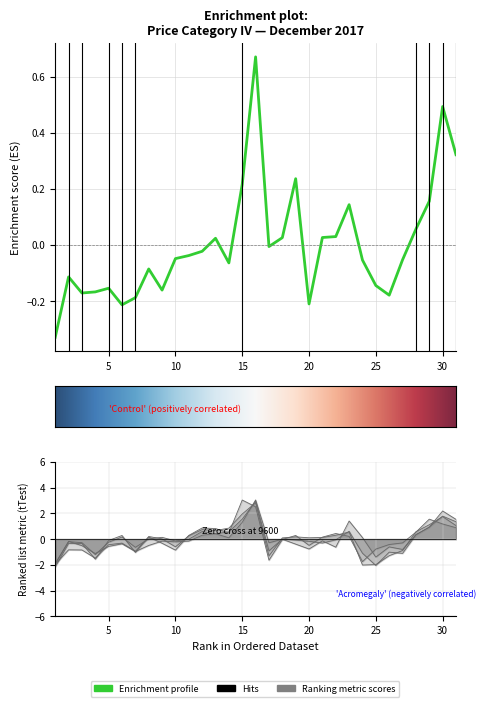

What is the value of the 1.00-2.00 point at the 28th from the left?

0.3